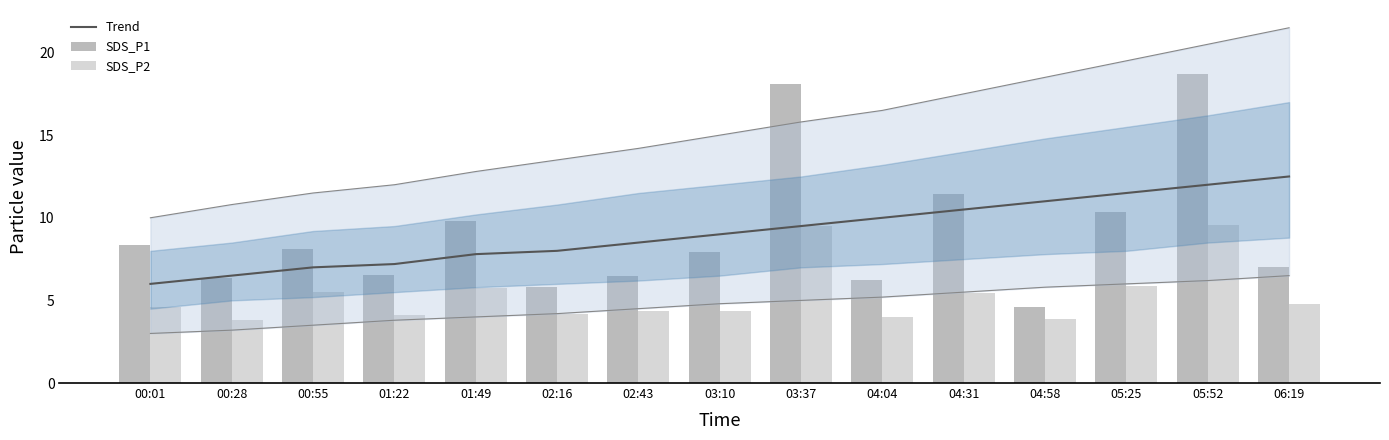

What is the value of the Trend bar at the 15th from the left?

12.5